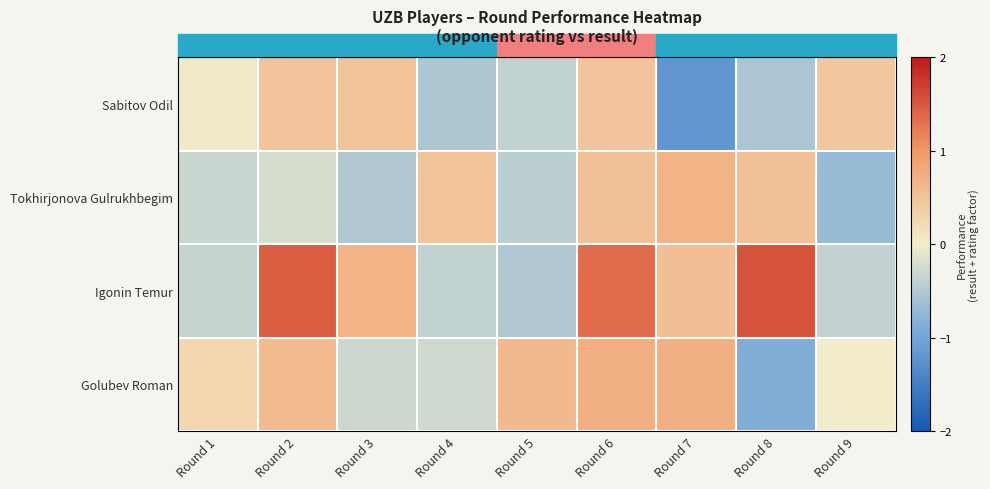

How many data points does each series have?

9